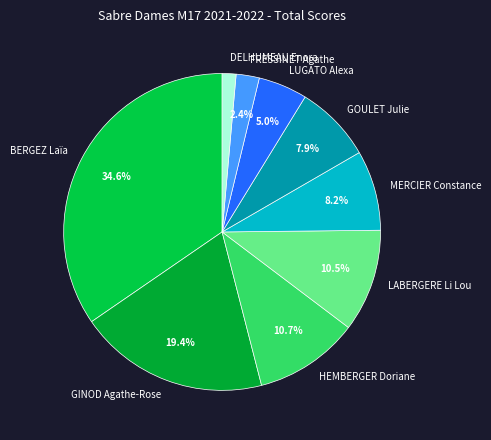

What is the ratio of the value at LUGATO Alexa to the value at GINOD Agathe-Rose?

0.3